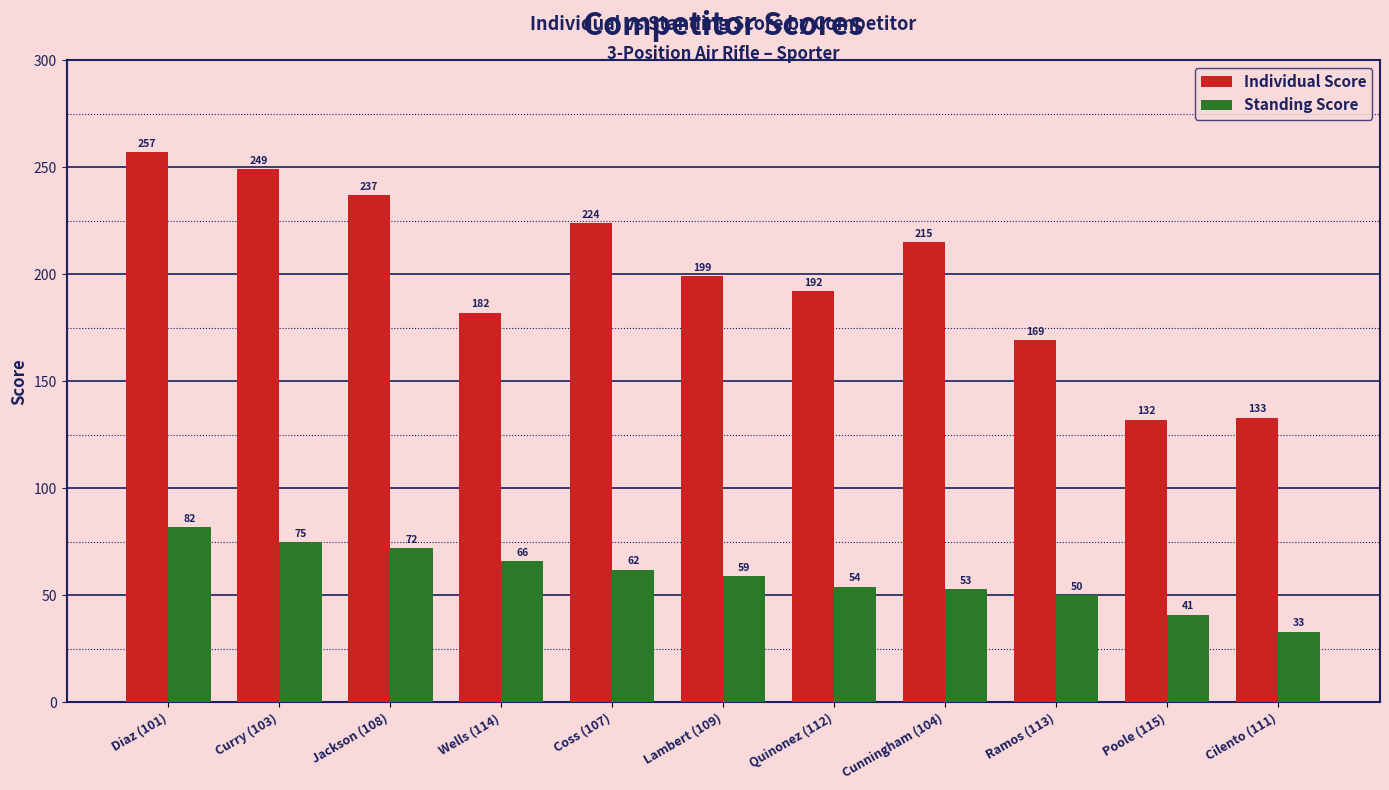

Reading right to left, transcribe all the data shown in this chart.

Individual Score: Cilento (111)=133	Poole (115)=132	Ramos (113)=169	Cunningham (104)=215	Quinonez (112)=192	Lambert (109)=199	Coss (107)=224	Wells (114)=182	Jackson (108)=237	Curry (103)=249	Diaz (101)=257
Standing Score: Cilento (111)=33	Poole (115)=41	Ramos (113)=50	Cunningham (104)=53	Quinonez (112)=54	Lambert (109)=59	Coss (107)=62	Wells (114)=66	Jackson (108)=72	Curry (103)=75	Diaz (101)=82